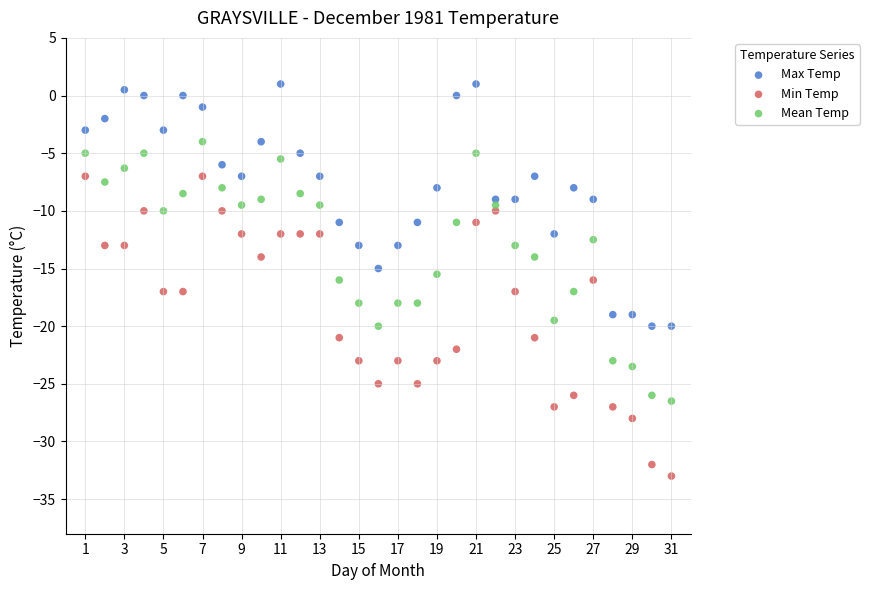

Which series contains the lowest Y value?

Min Temp